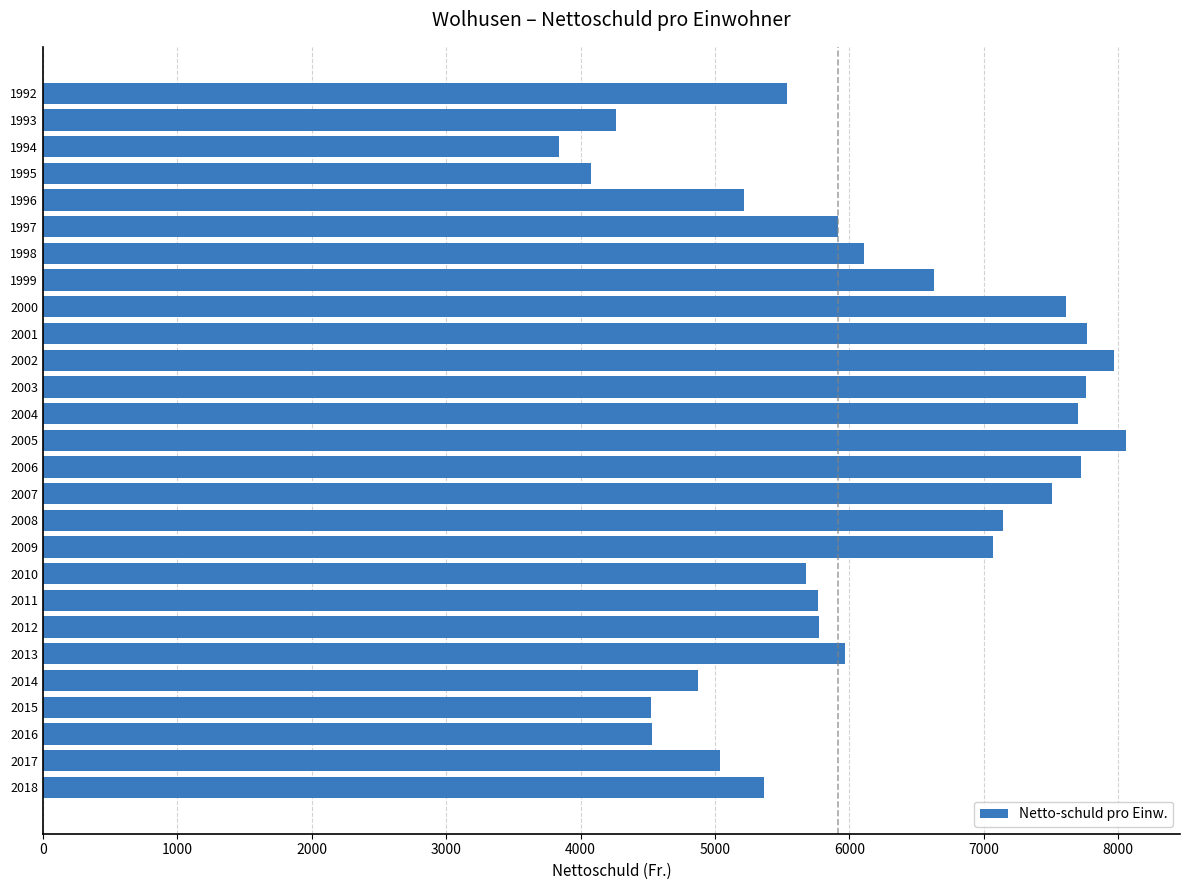

What is the value of the 10th bar from the top?

7769